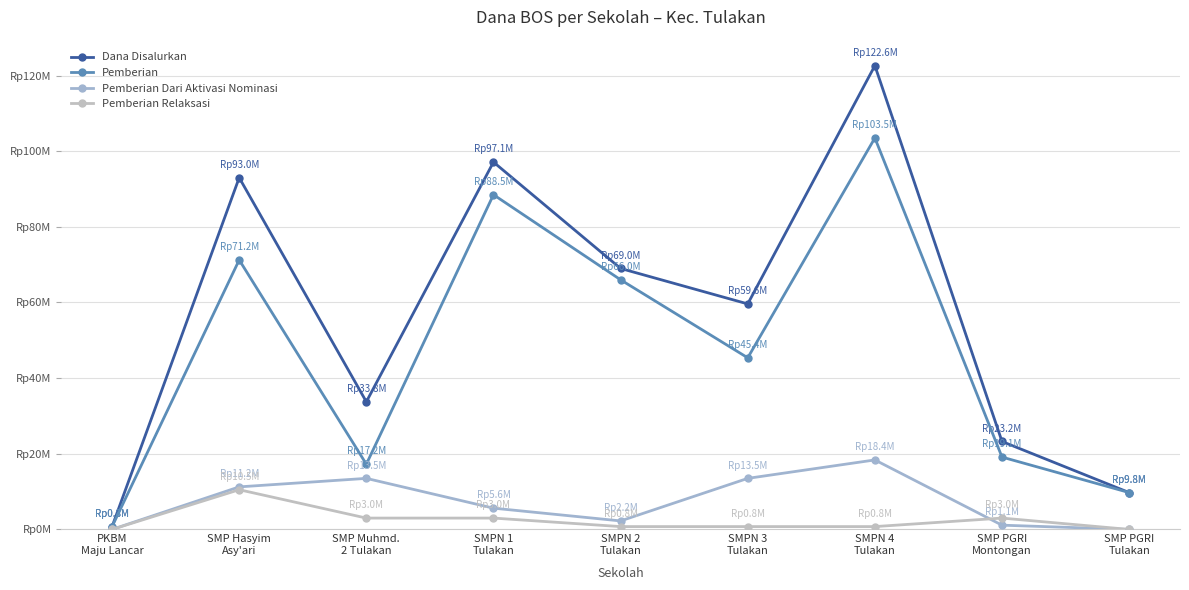

What is the sum of the Pemberian Relaksasi values at SMP Muhmd.
2 Tulakan and SMP Hasyim
Asy'ari?

13500000